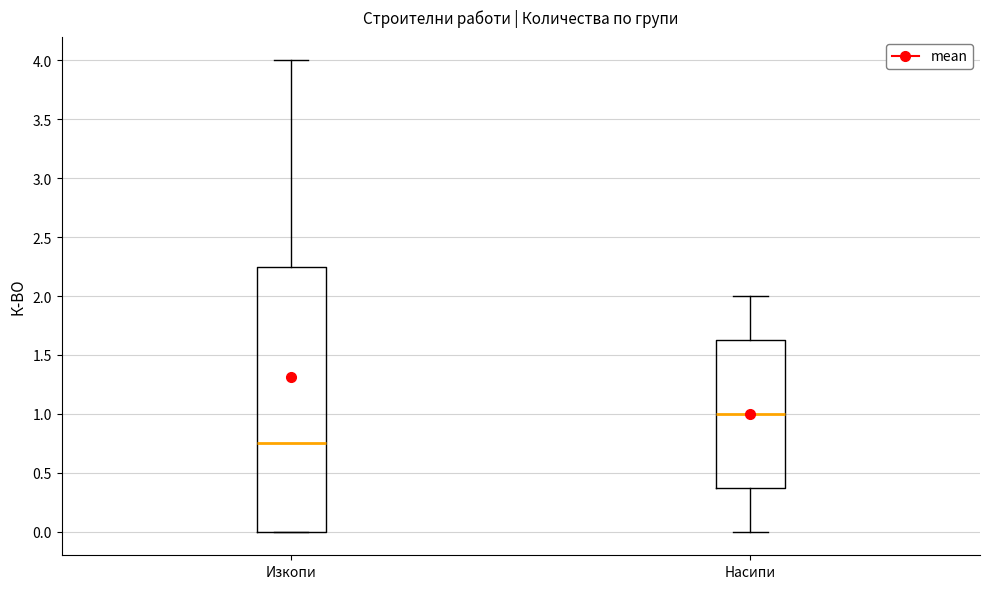

Which box is the tallest, from its lower edge to its upper edge?

Изкопи